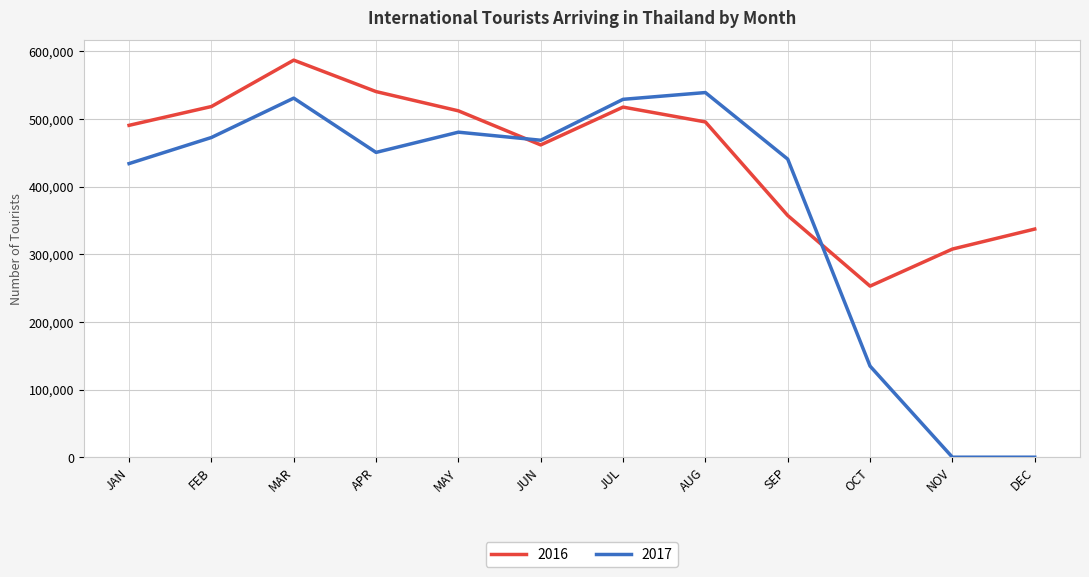

True or false: 2017 has more than 1 points higher than both neighbors.

True